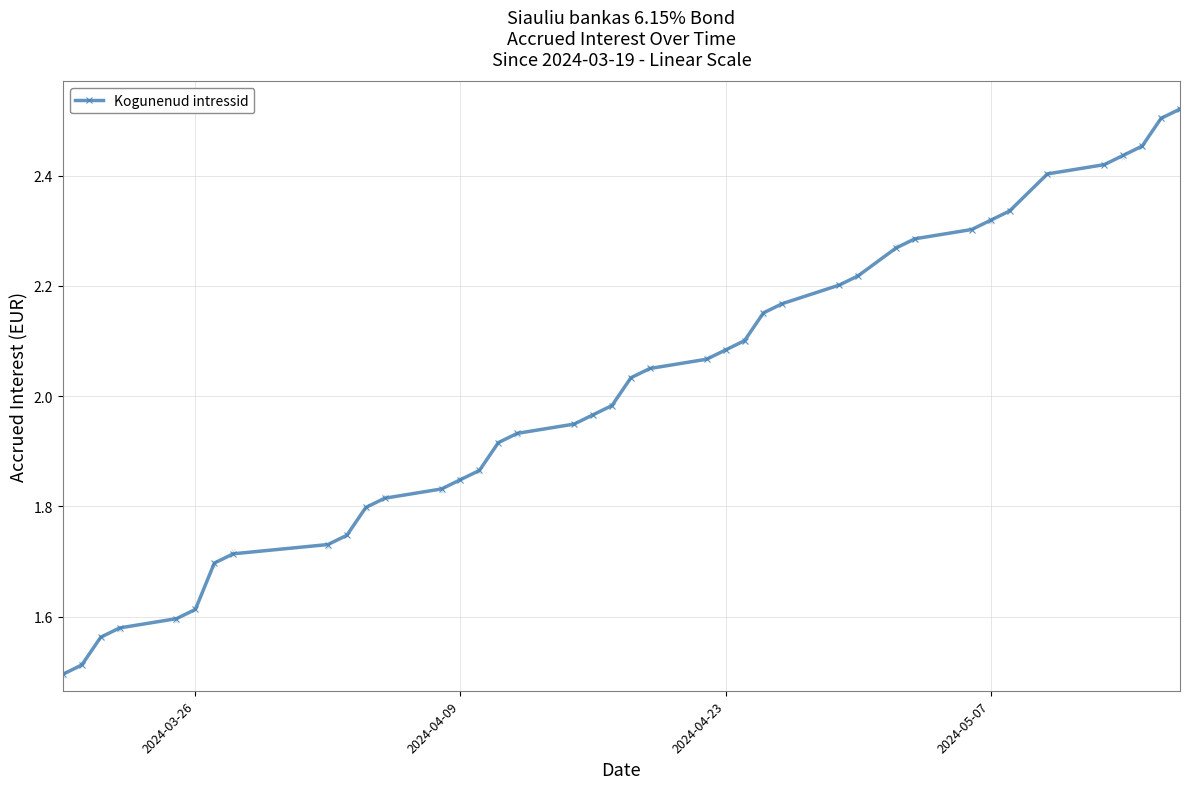

Approximately how many times larger is the value at 38 compared to 14?

1.3